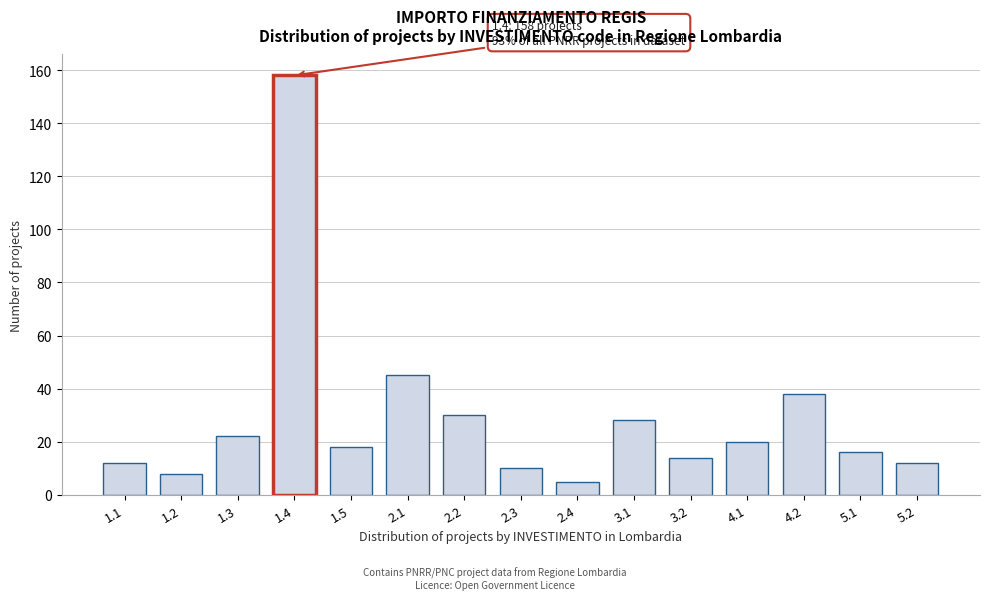

Reading left to right, extract all data points from this chart.

1.1=12	1.2=8	1.3=22	1.4=158	1.5=18	2.1=45	2.2=30	2.3=10	2.4=5	3.1=28	3.2=14	4.1=20	4.2=38	5.1=16	5.2=12